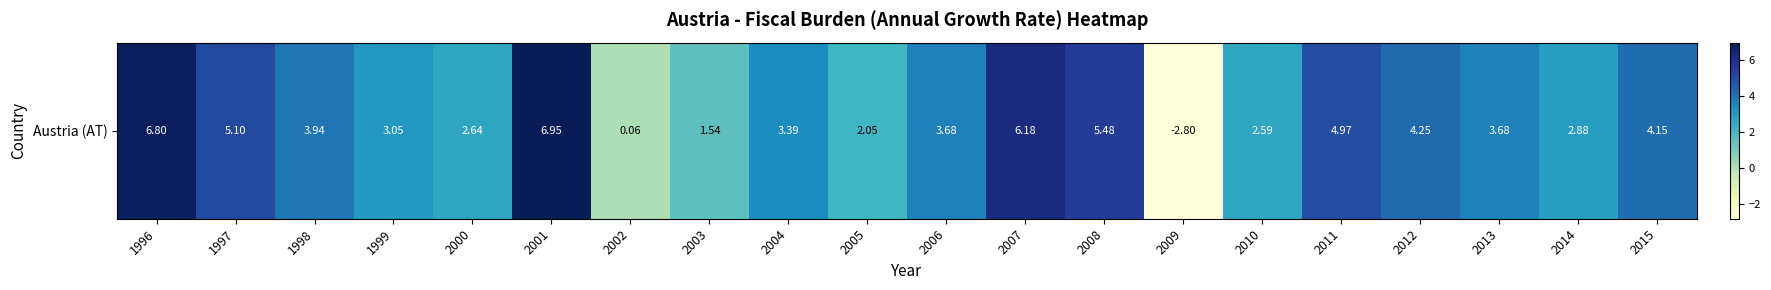

Rank the categories by value from lowest to highest.

2009, 2002, 2003, 2005, 2010, 2000, 2014, 1999, 2004, 2013, 2006, 1998, 2015, 2012, 2011, 1997, 2008, 2007, 1996, 2001